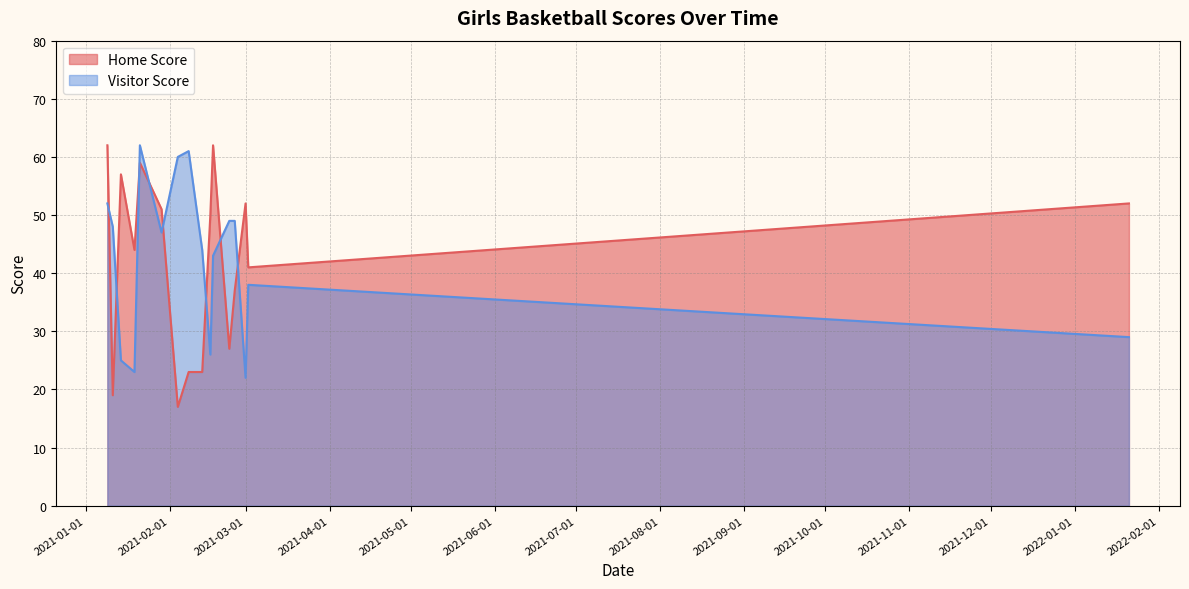

True or false: Visitor Score has a value of 49 at 2021-02-25.

True